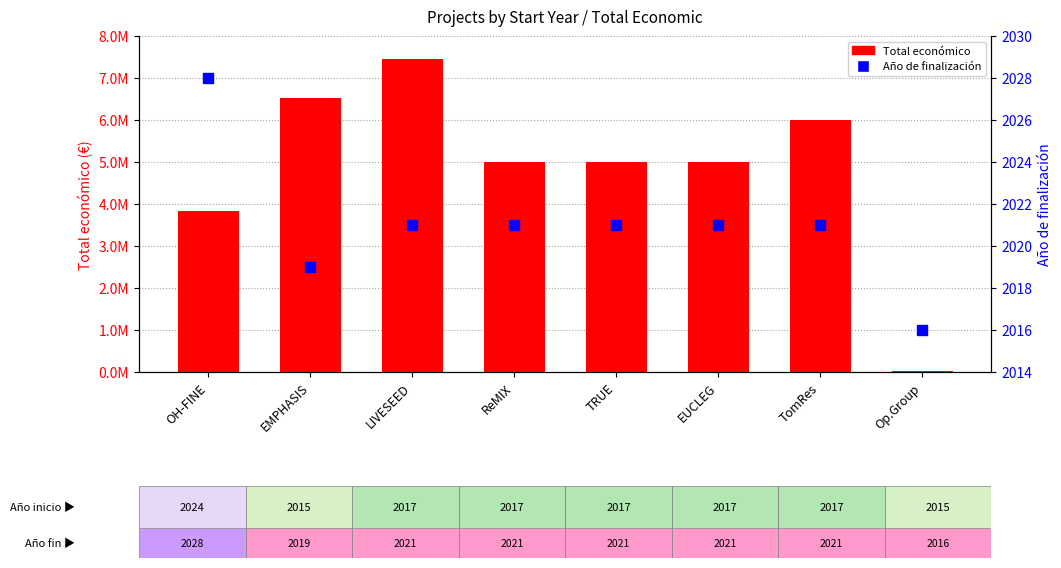

Is the value of Año de finalización at TomRes greater than the value of Total económico at EMPHASIS?

No